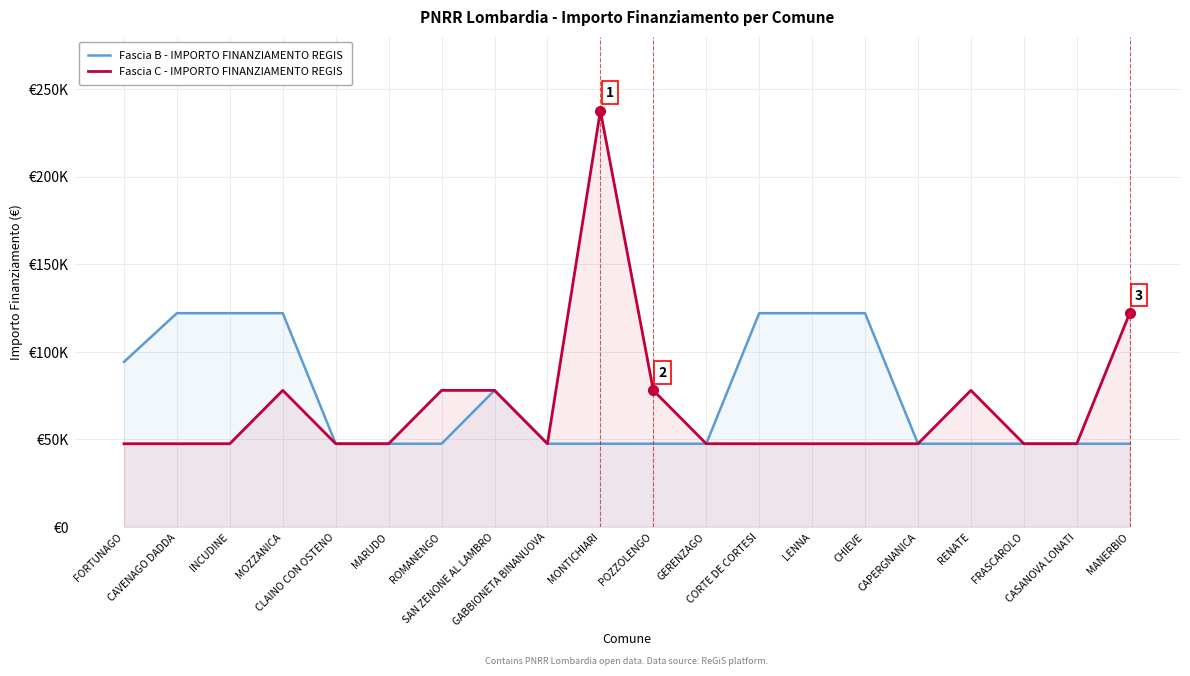

What is the value of the Fascia B - IMPORTO FINANZIAMENTO REGIS point at the 10th from the left?

47427